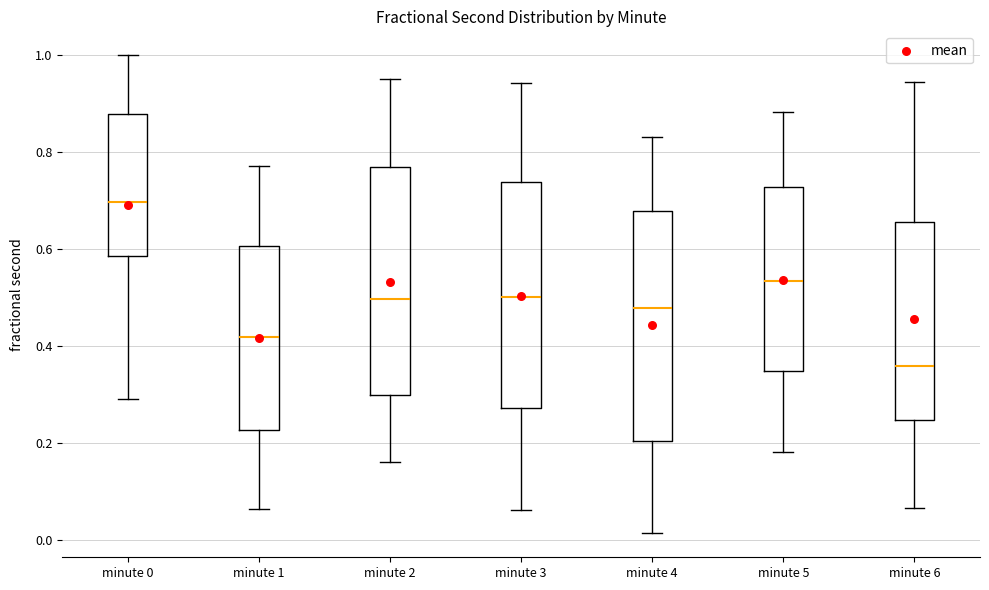

Where does the lower whisker of the box for minute 3 end on the y-axis? The values are not printed on the chart, so give them approximately, as read against the axis.

0.06